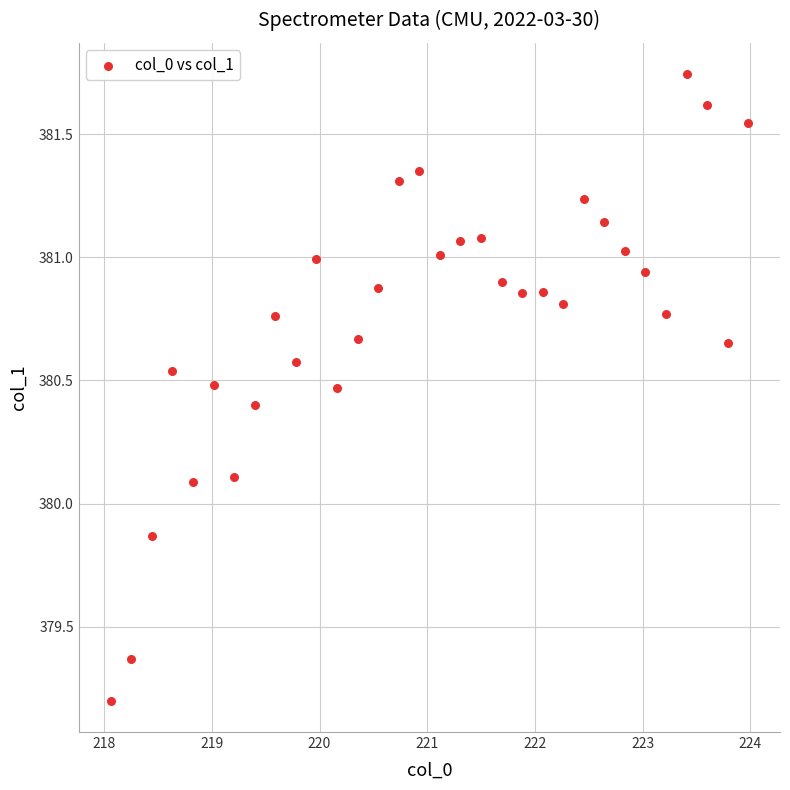

What is the range of X values (max minus min)?

5.9